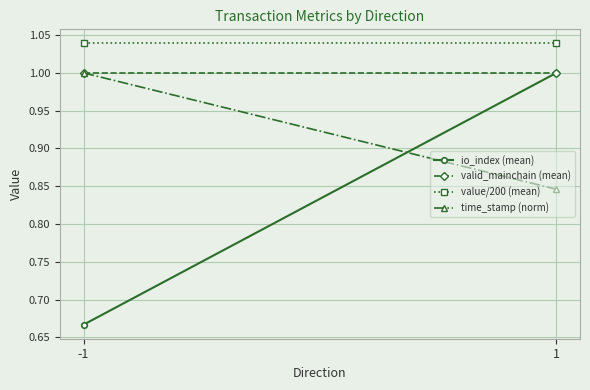

Which series has the largest range (max minus min)?

io_index (mean)